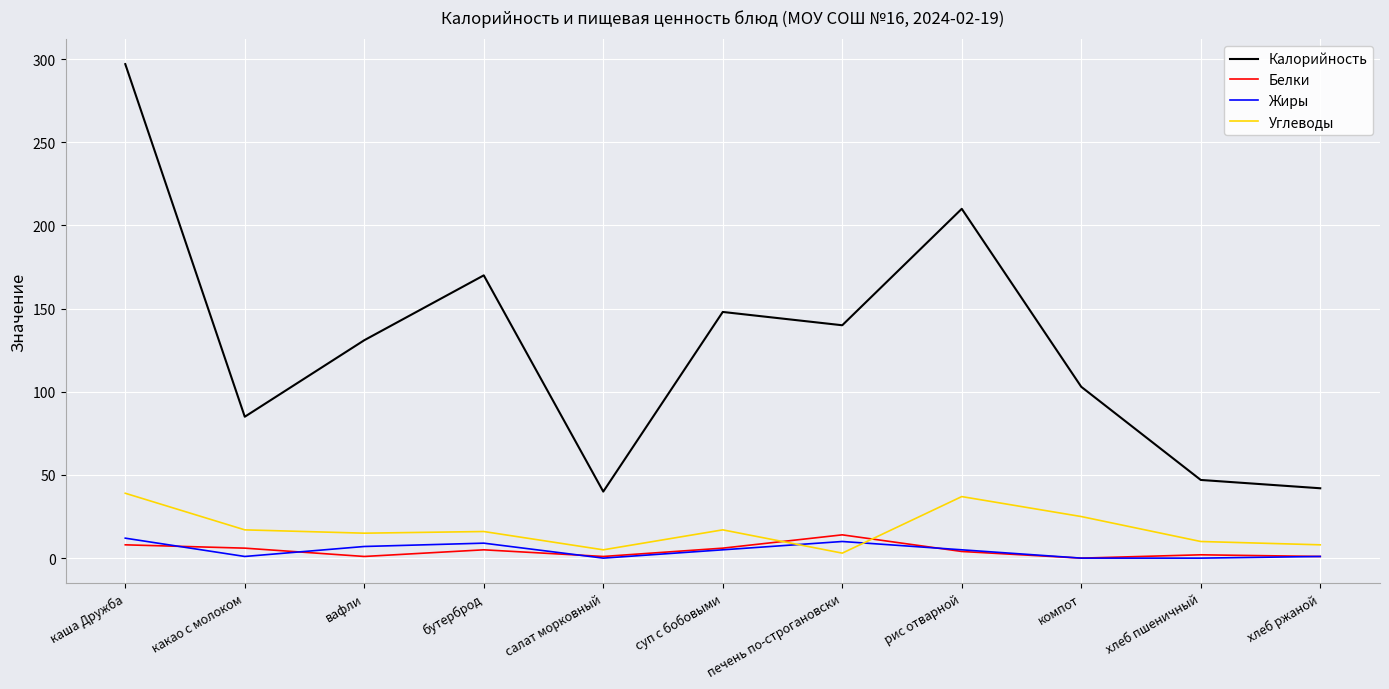

The value of Калорийность at суп с бобовыми is 148. True or false?

True